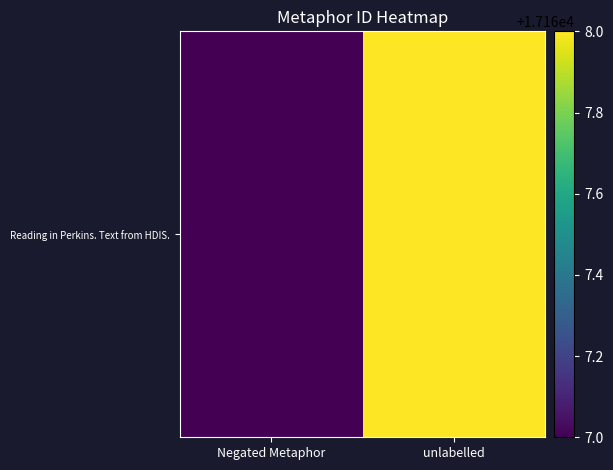

What is the change in value from Negated Metaphor to unlabelled?

+1